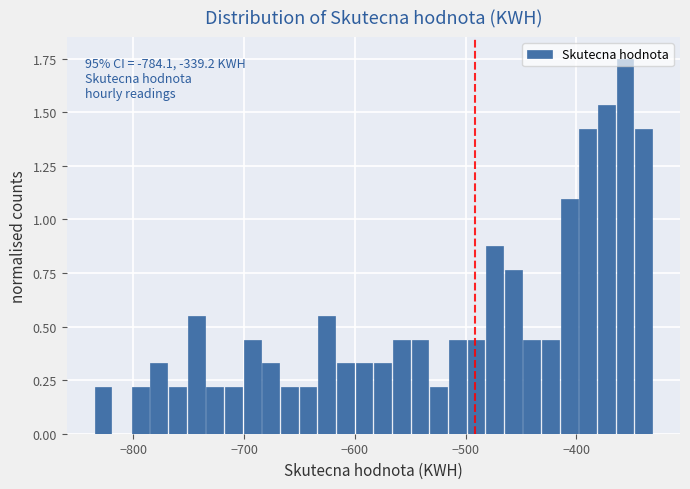

Around what value on the x-axis is the tallest bar? Give the approximate position of its centre, as read against the axis.

-360